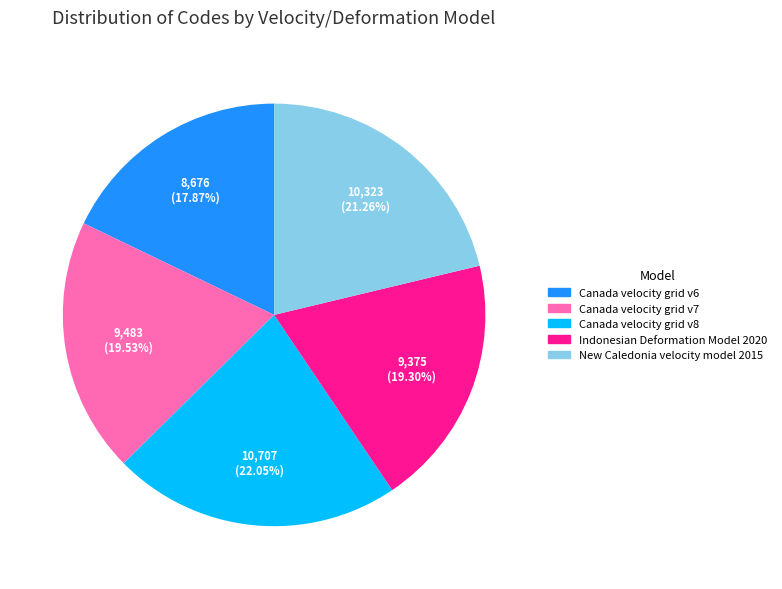

Which has a higher value, Indonesian Deformation Model 2020 or Canada velocity grid v8?

Canada velocity grid v8